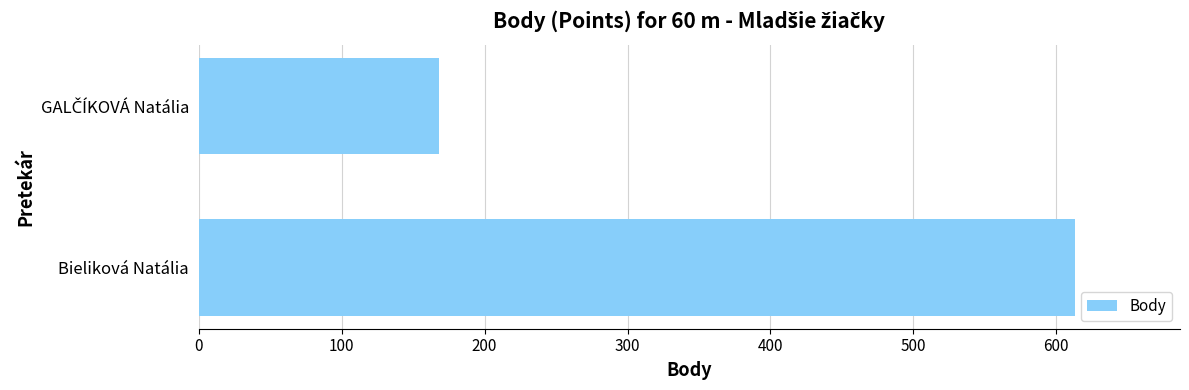

Reading bottom to top, transcribe all the data shown in this chart.

613	168